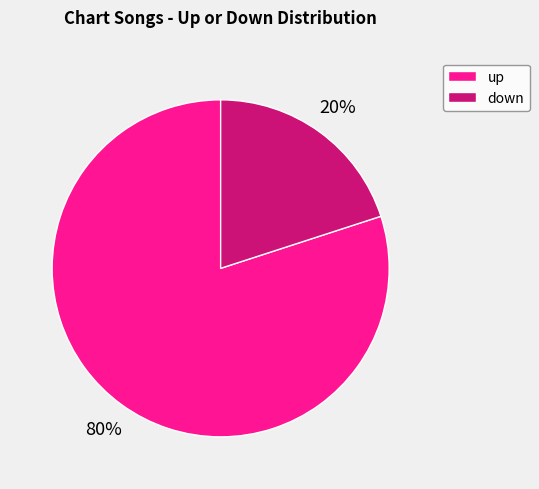

Which category has the smallest portion of the pie?

down